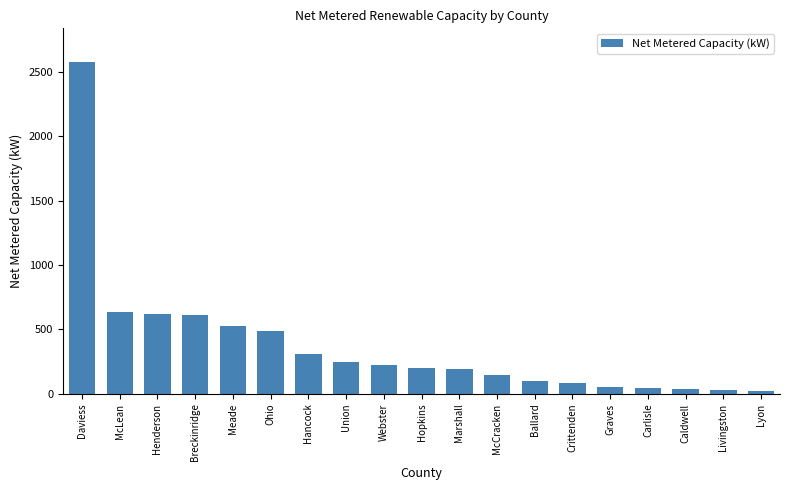

Between Graves and Hancock, which is larger?

Hancock